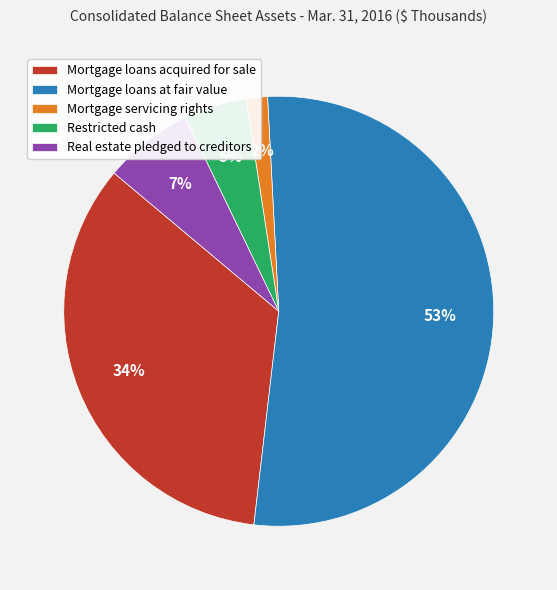

To the nearest percent, what is the average slice percentage?

20%